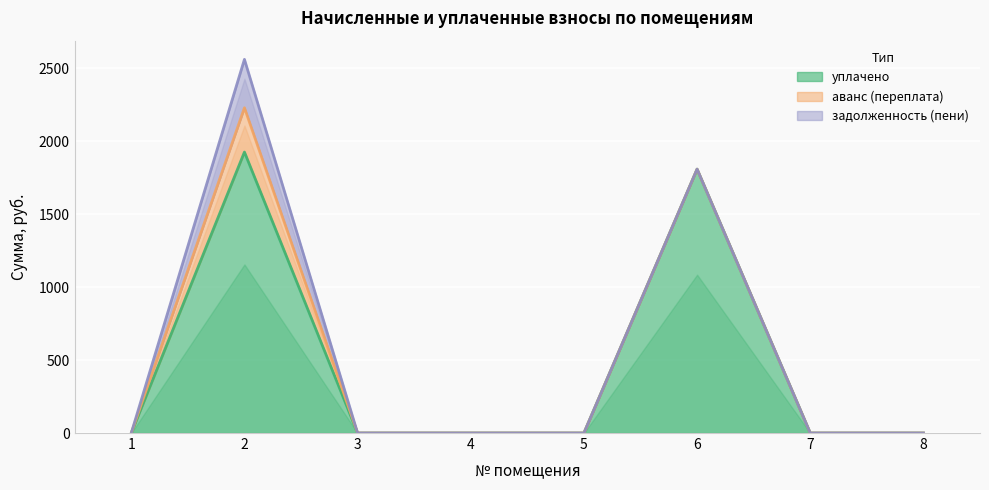

What is the sum of all уплачено values?

3734.7